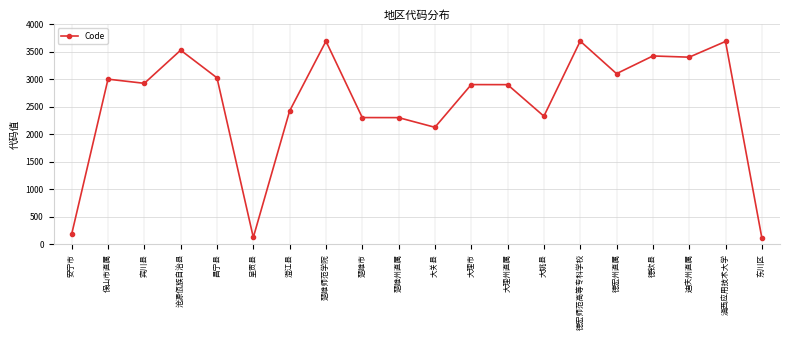

What is the maximum value shown in the chart?

3692